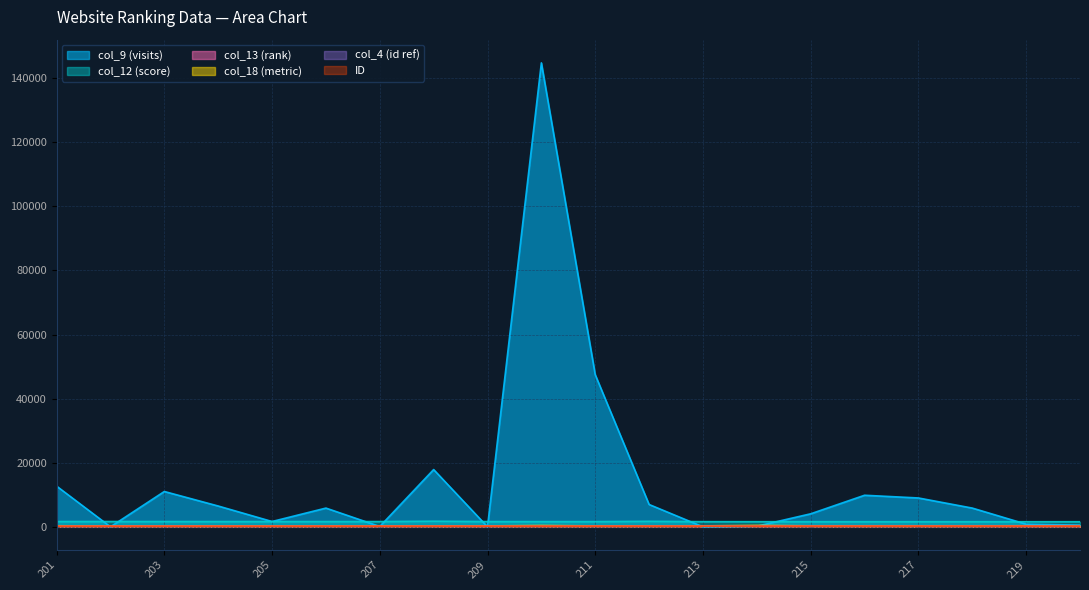

List the series in order of their peak value, highest first.

col_9, col_12, col_18, col_13, ID, col_4